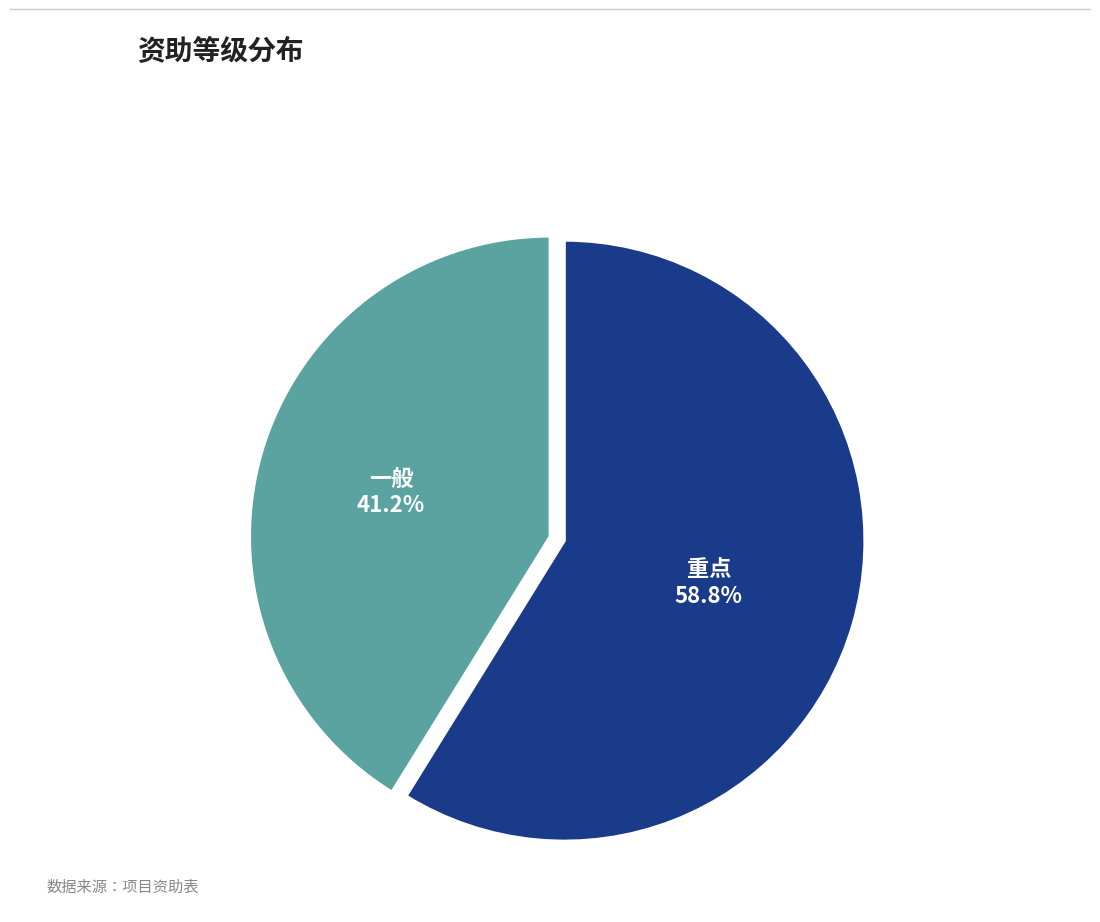

To the nearest percent, what is the average slice percentage?

50%